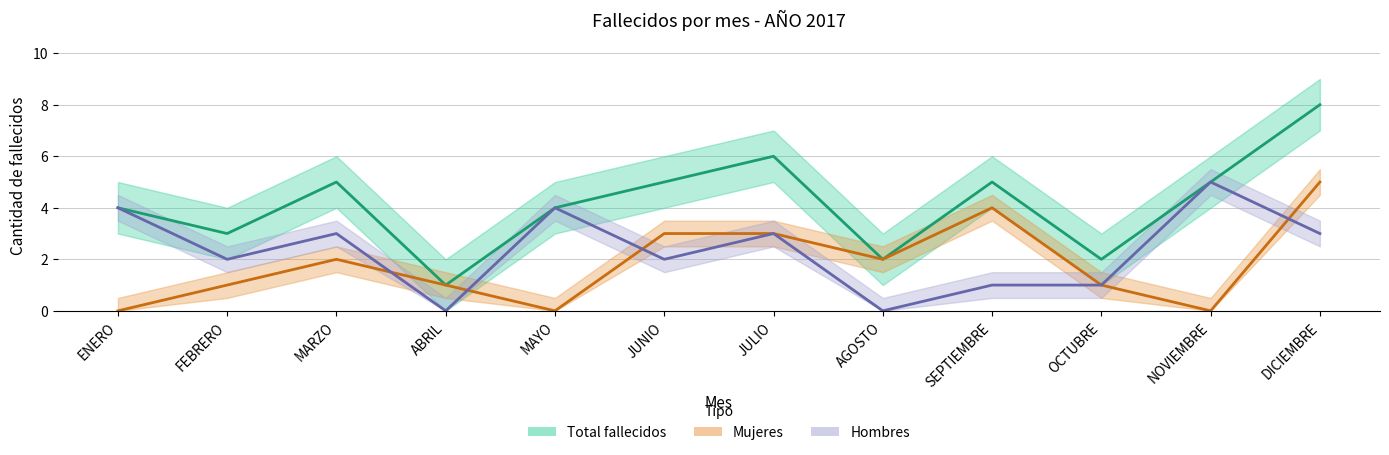

What is the difference between the second highest and second lowest values in the Total fallecidos series?

4